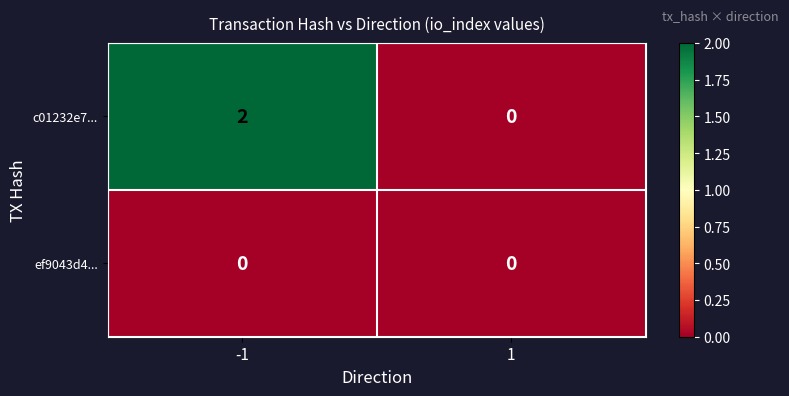

Which series has the largest total across all categories?

c01232e7...